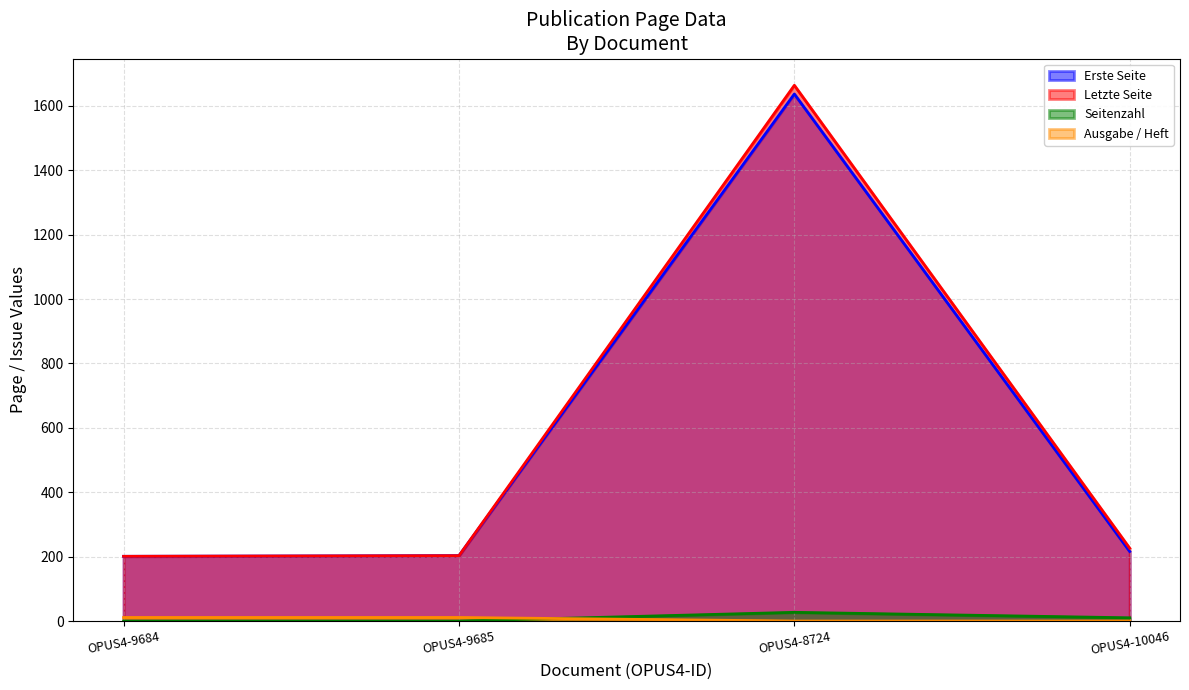

At how many categories does at least one series exceed 400?

1